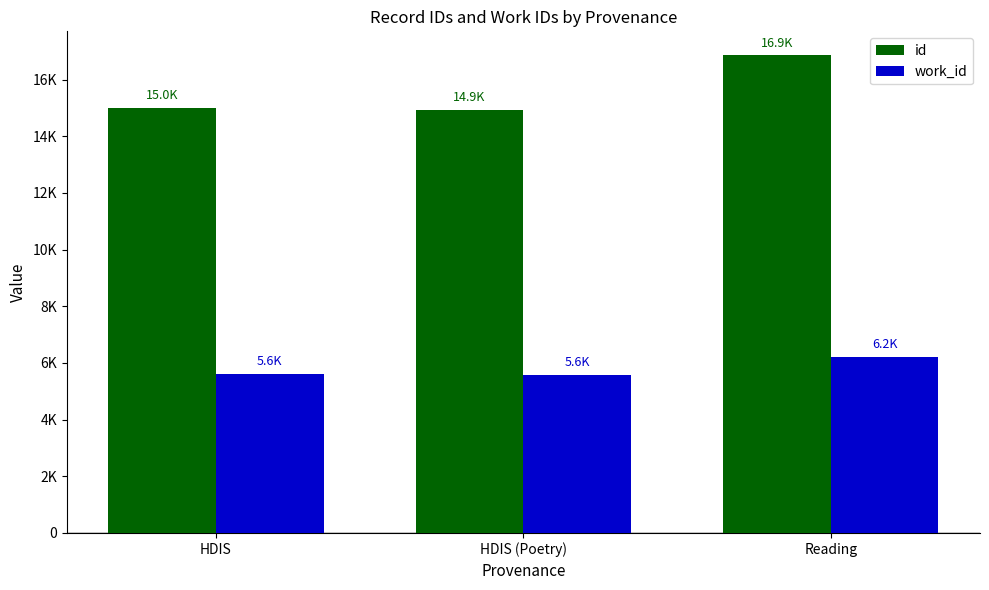

What is the average value of the work_id series?

5805.4